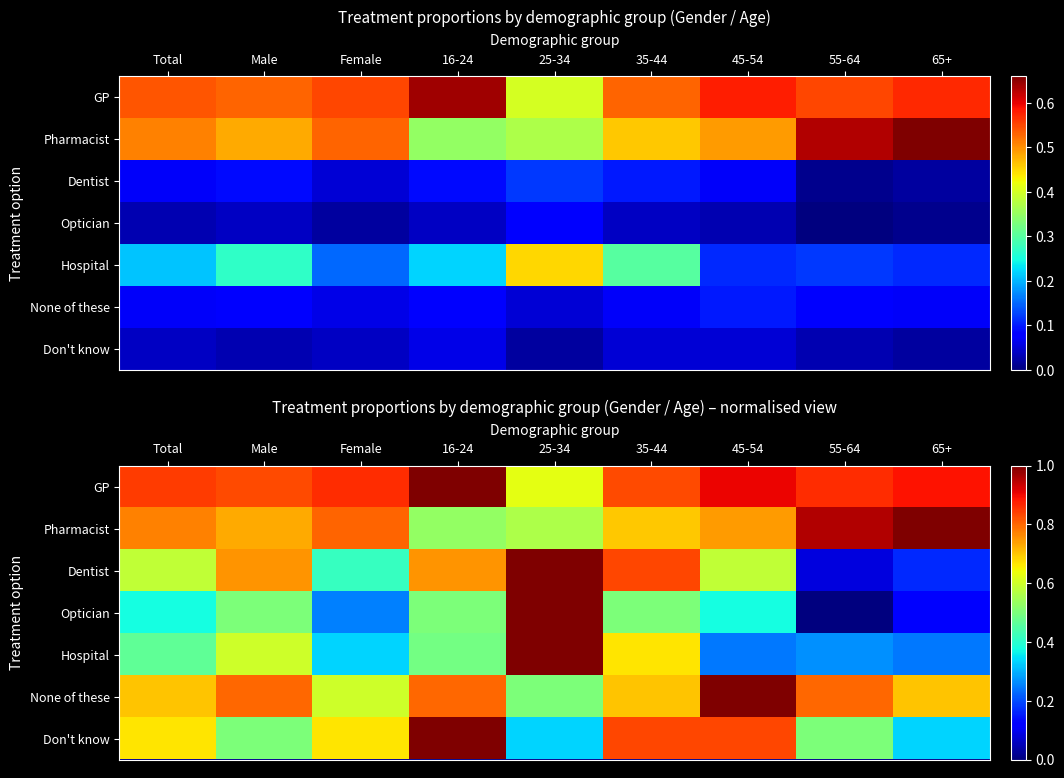

Which category has the lowest value in the Dentist series?

55-64